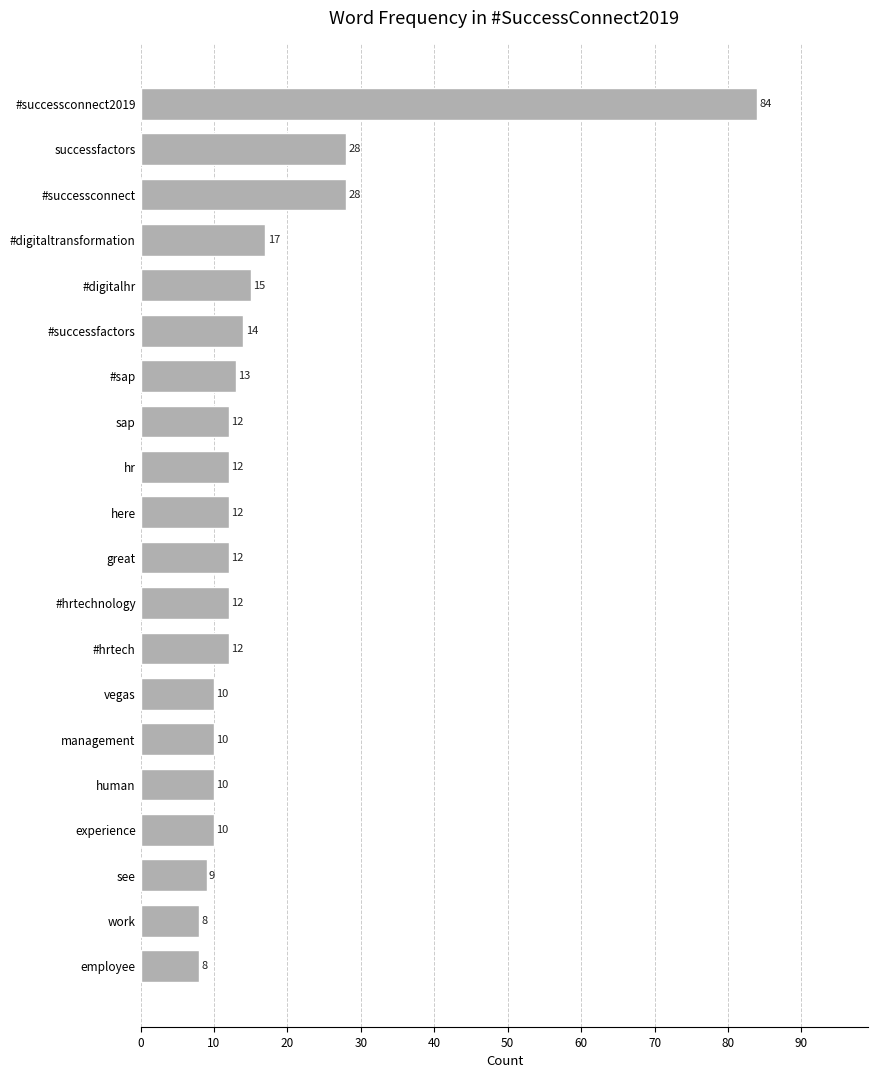

Which label corresponds to the largest value in the chart?

#successconnect2019